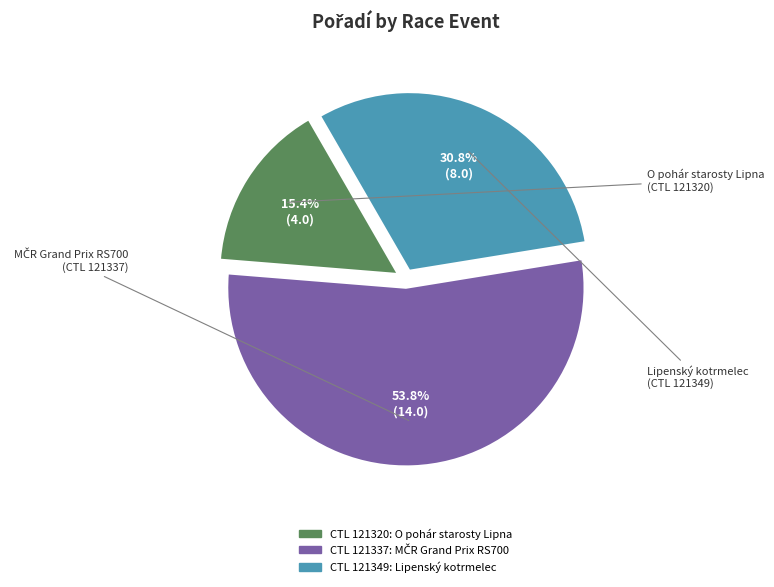

Rank the categories by value from lowest to highest.

O pohár starosty Lipna
(CTL 121320), Lipenský kotrmelec
(CTL 121349), MČR Grand Prix RS700
(CTL 121337)